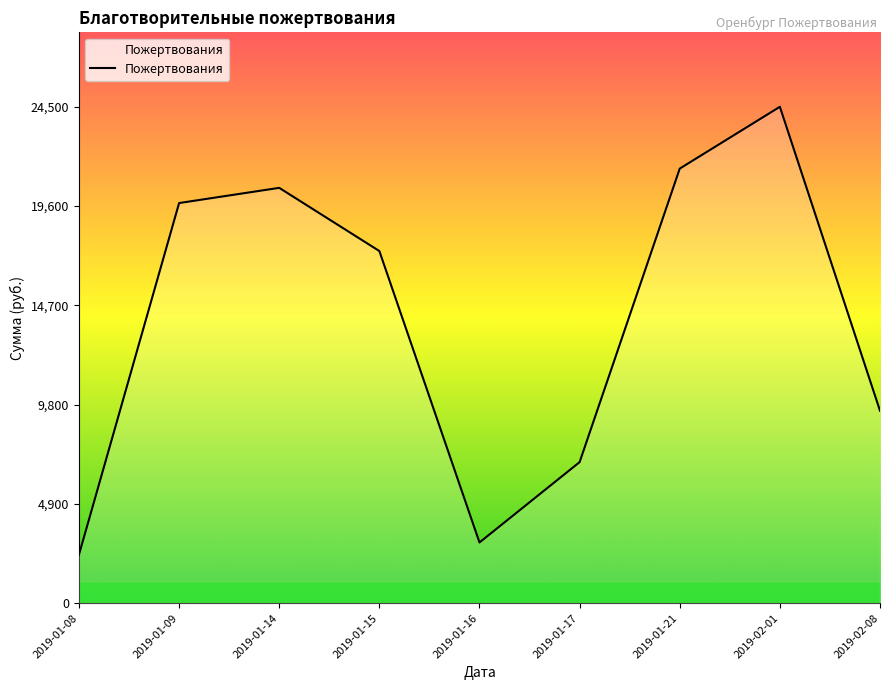

What is the minimum value shown in the chart?

2400